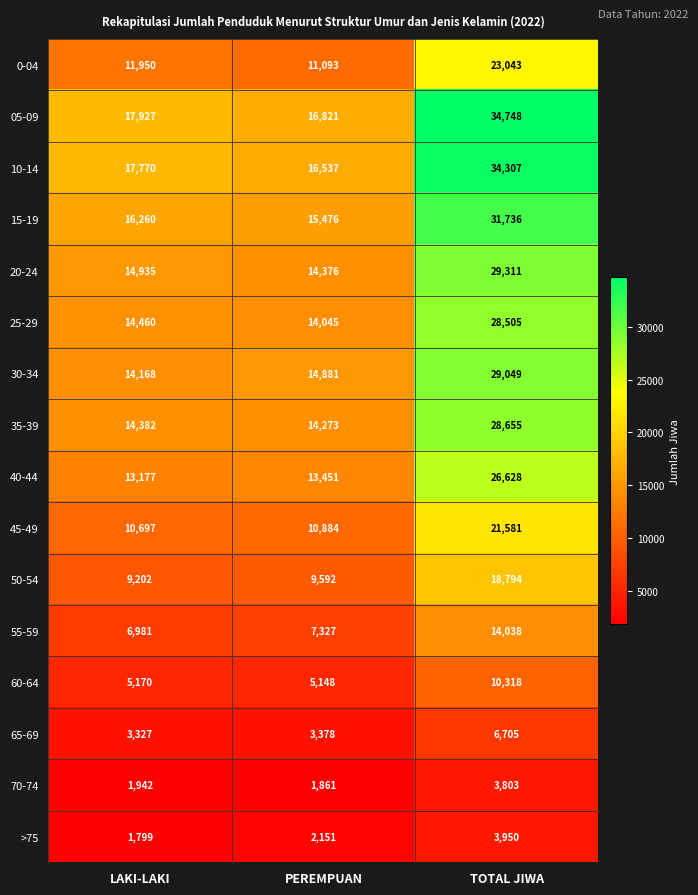

True or false: 35-39 has a value of 28655 at TOTAL JIWA.

True